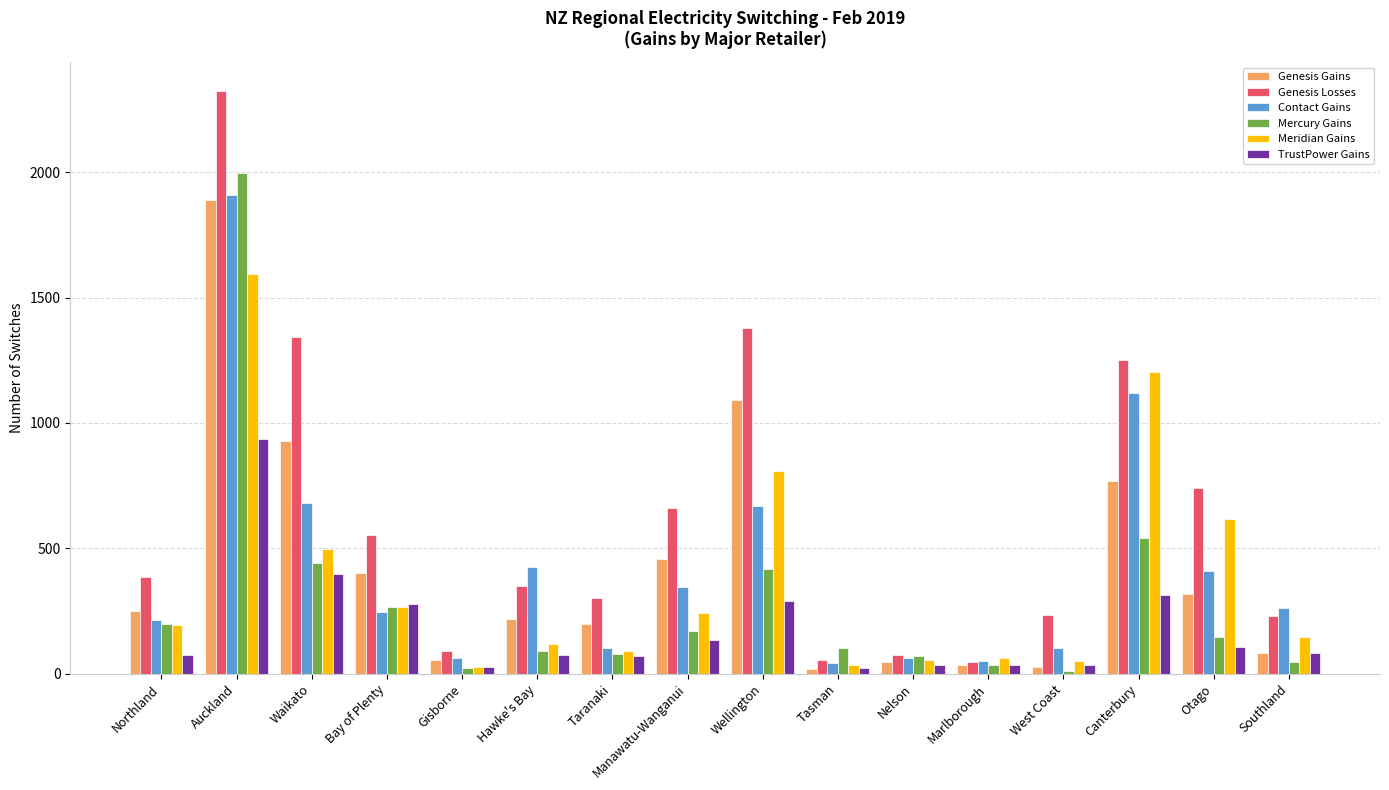

Are the bars grouped side by side (vs. stacked)?

Yes